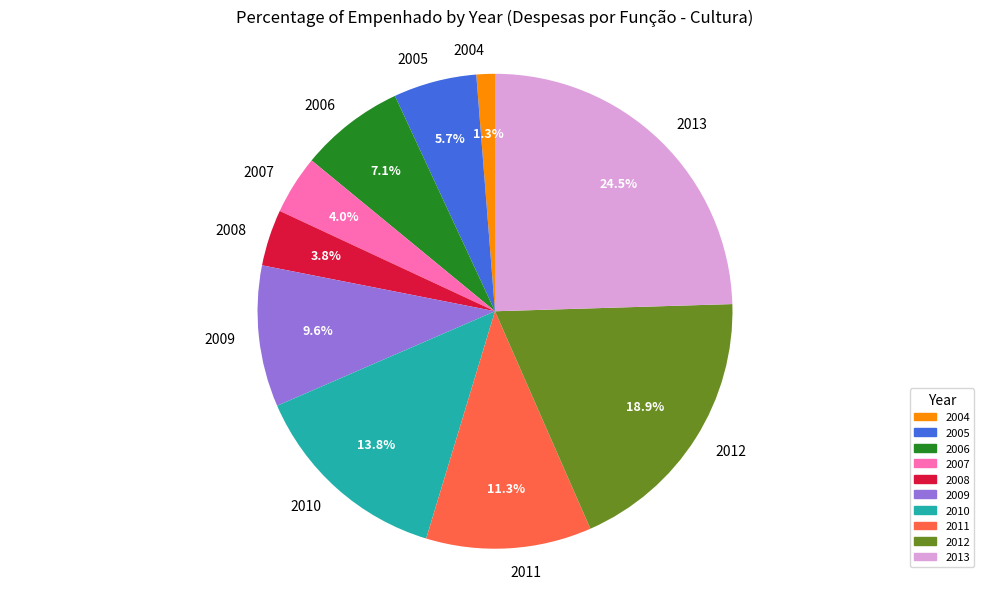

Is 2011 the majority of the pie?

No